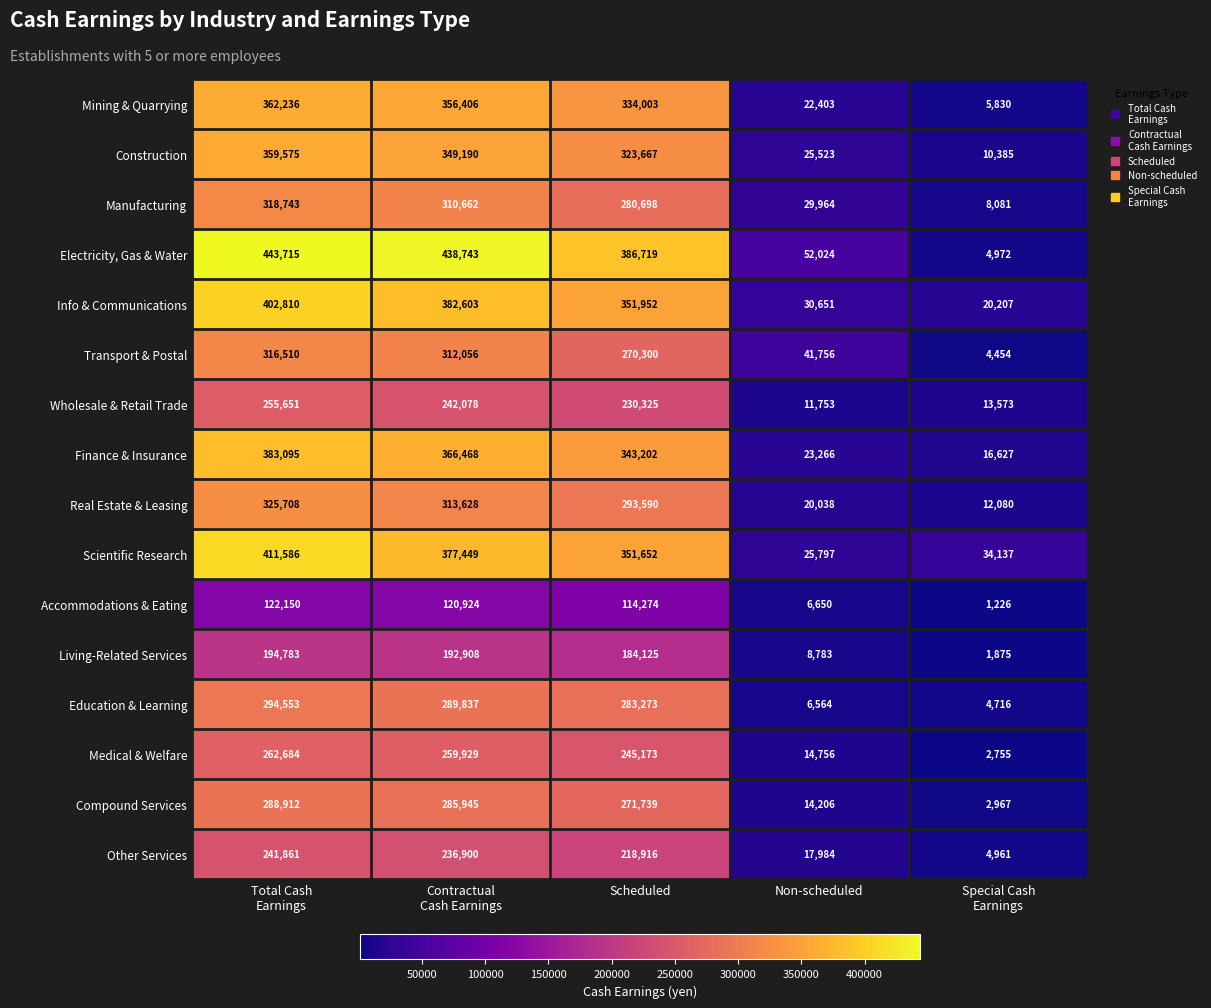

What is the smallest value displayed?

1226